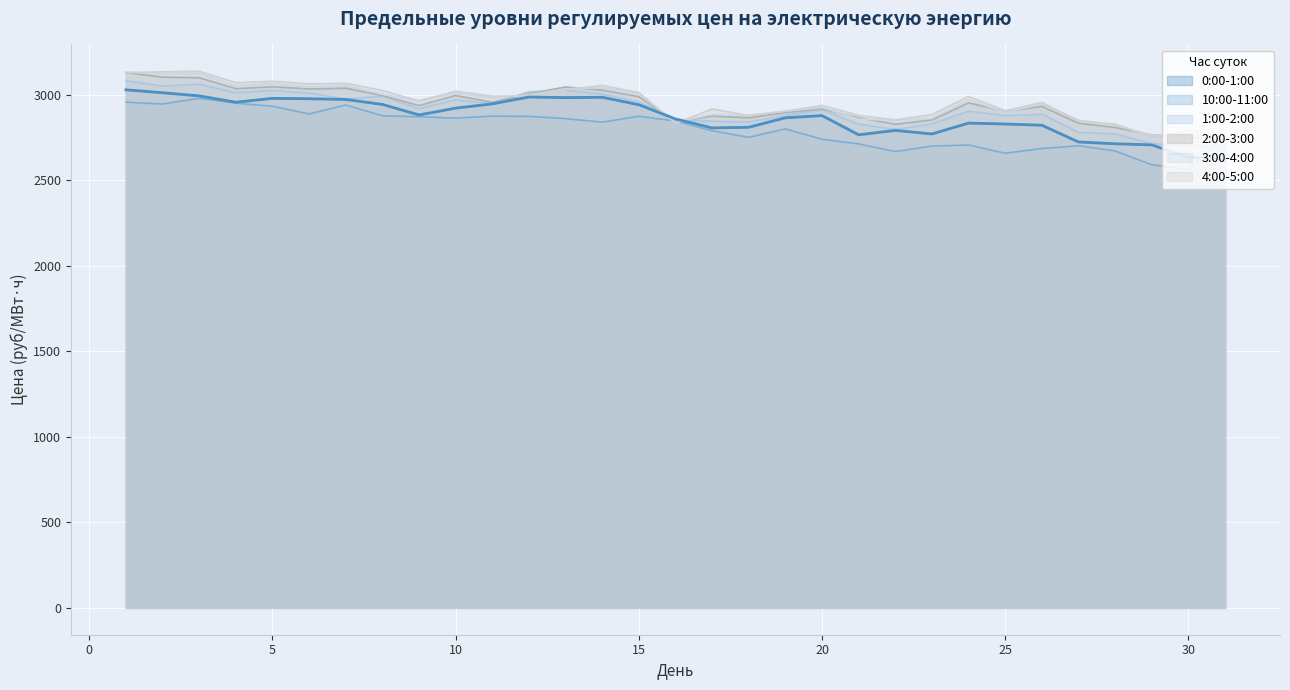

At how many categories does at least one series exceed 3101?

3